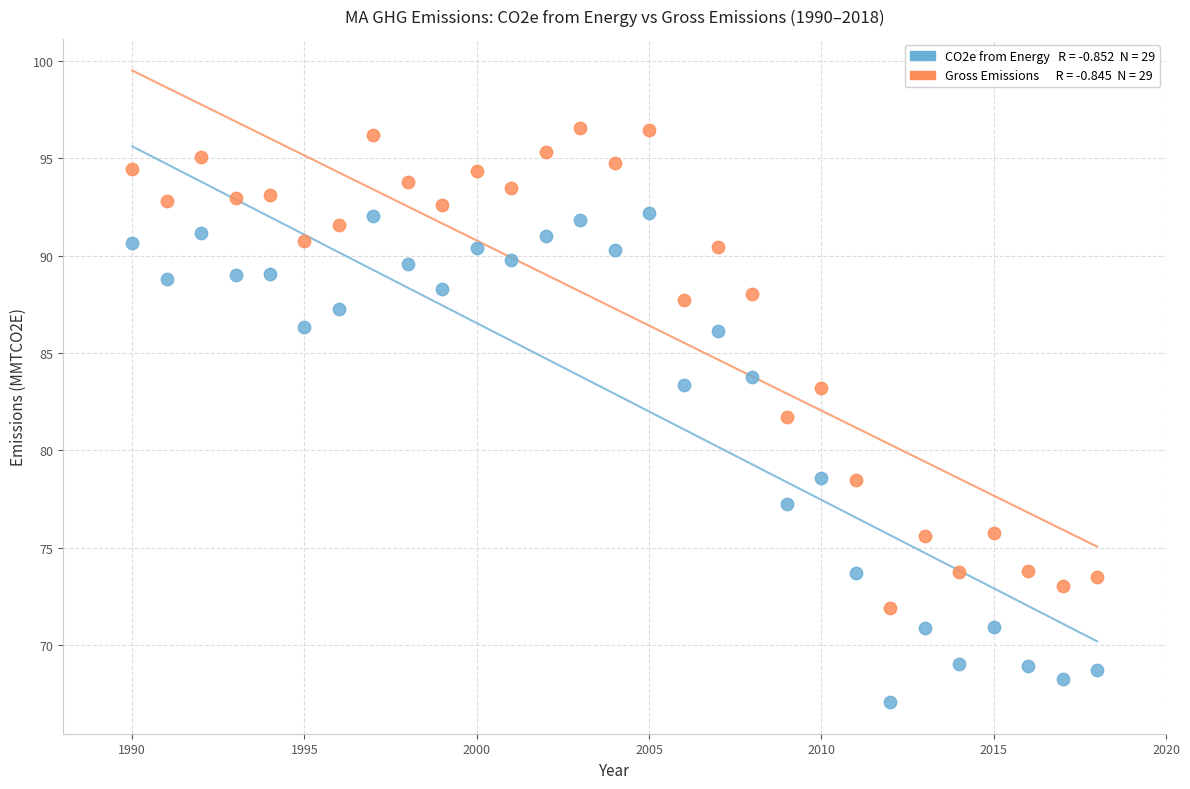

Across all data points, what is the range of X values (max minus min)?

28.0